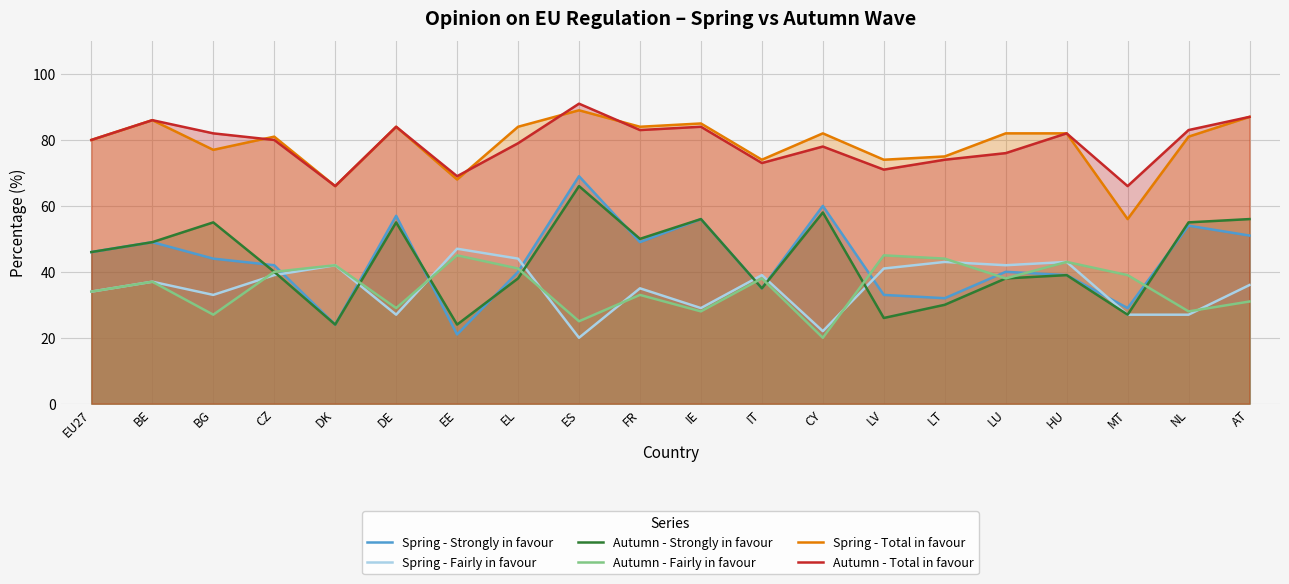

At which category does Autumn - Total in favour reach its first local peak?

BE